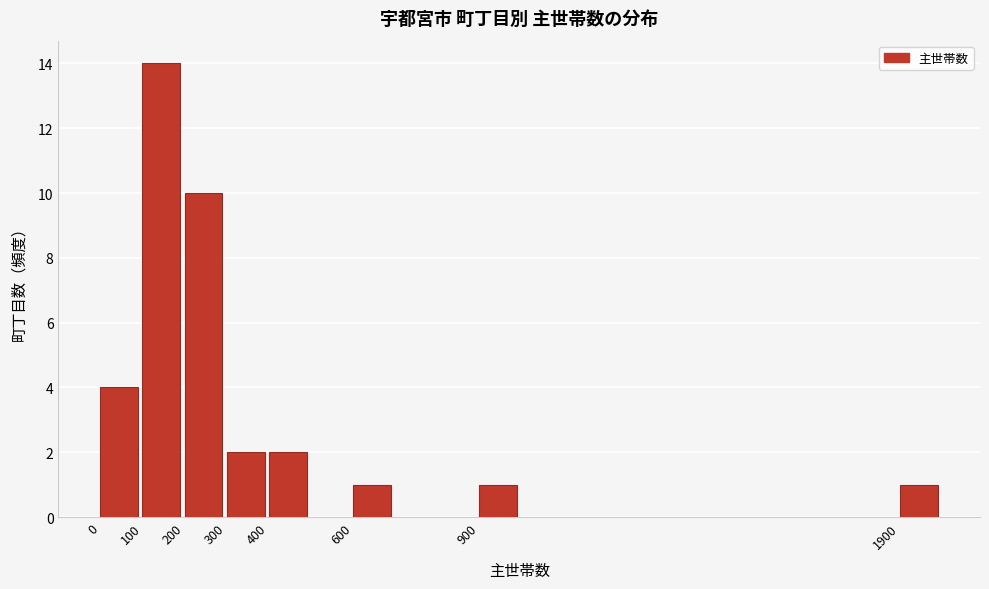

Reading left to right, extract all data points from this chart.

0=4	100=14	200=10	300=2	400=2	600=1	900=1	1900=1